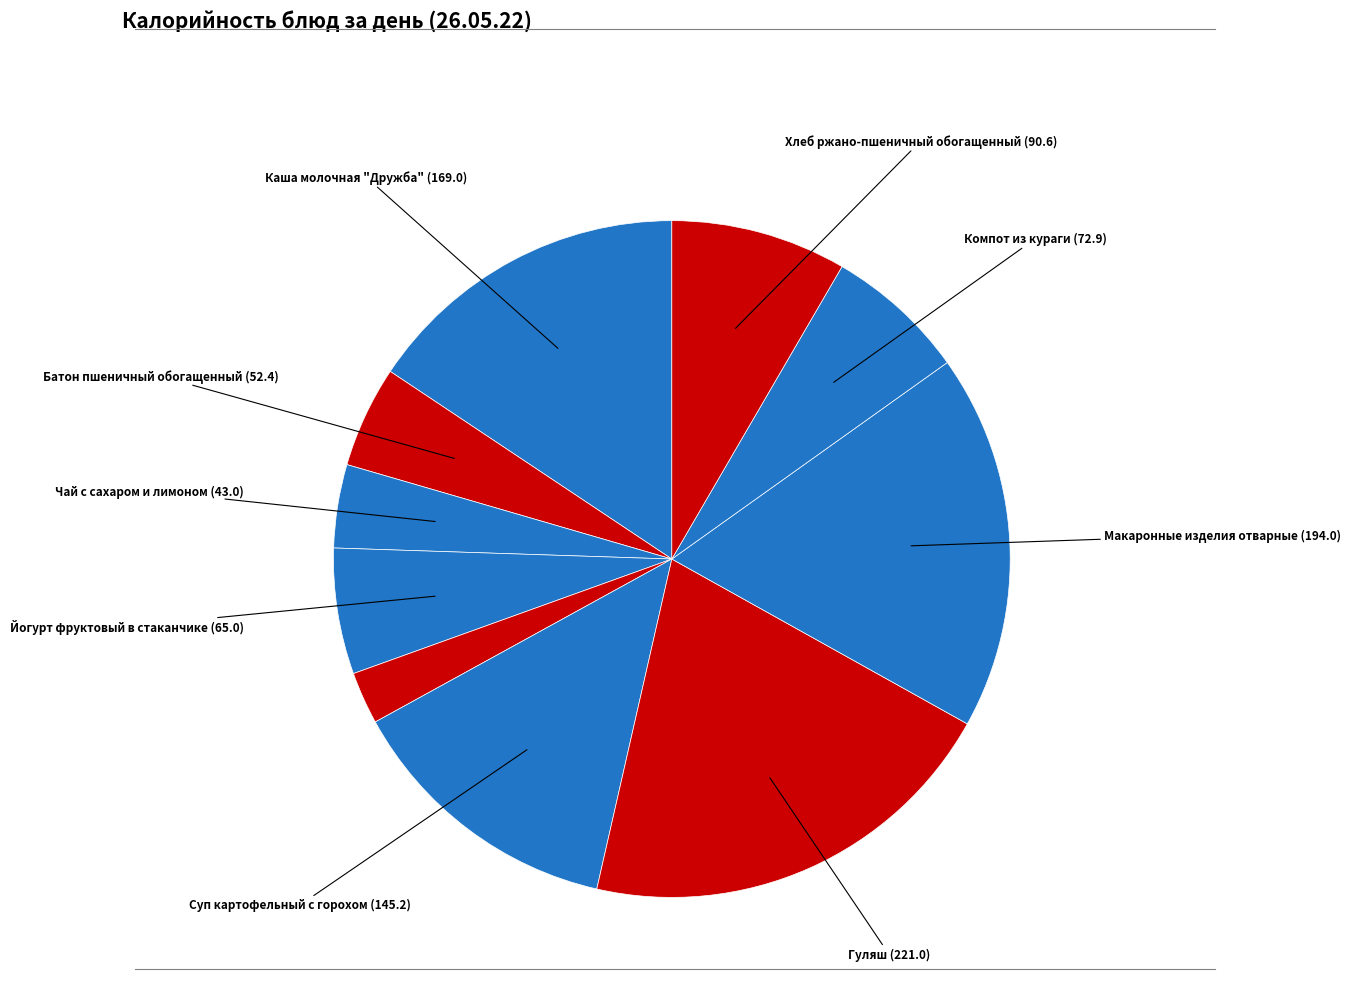

How many slices are in this pie chart?

10